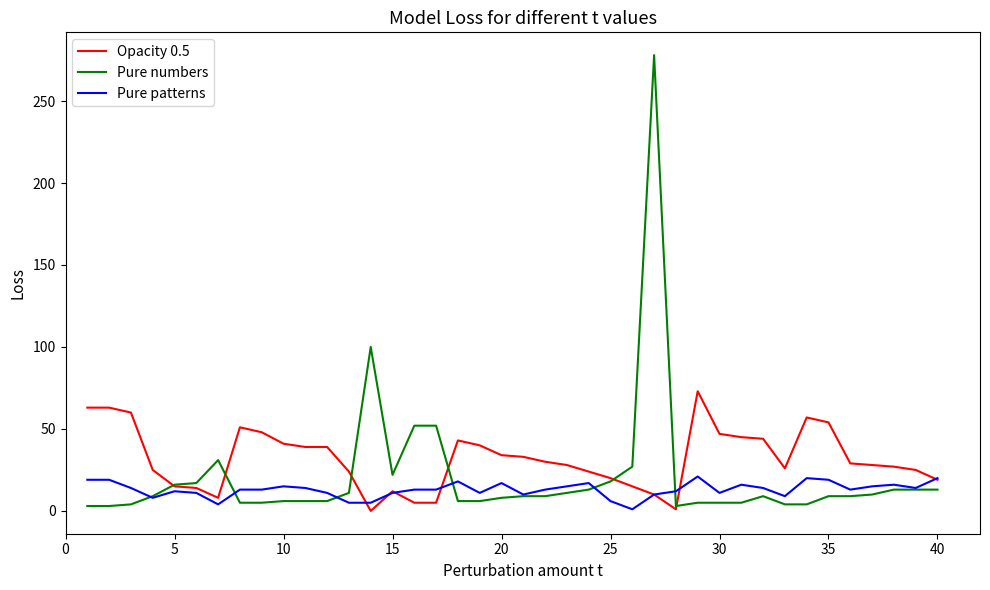

Rank the series by their maximum value, from lowest to highest.

Pure patterns, Opacity 0.5, Pure numbers